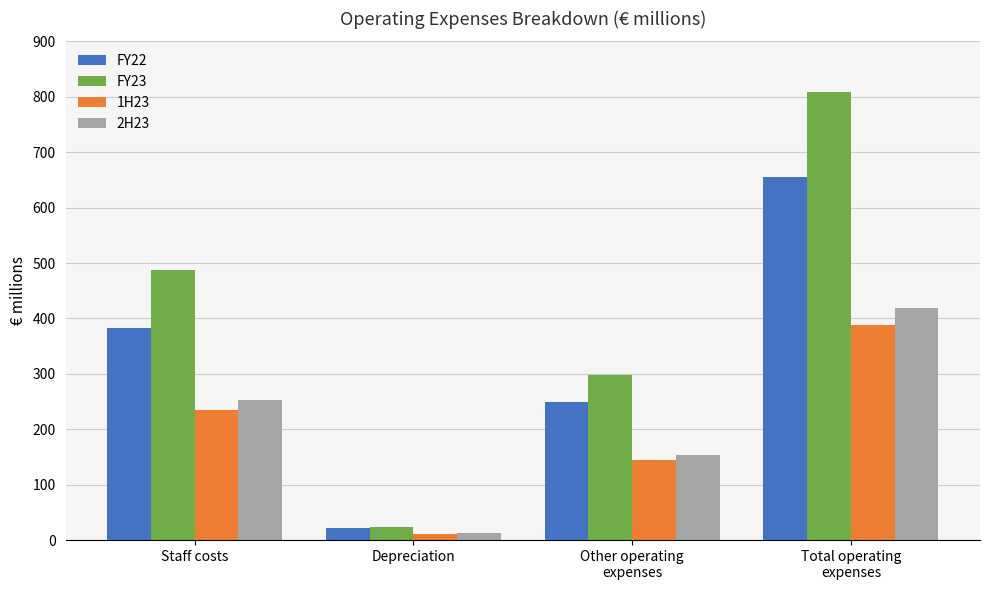

Reading left to right, list all the values displayed in this chart.

FY22: Staff costs=383	Depreciation=22	Other operating
expenses=250	Total operating
expenses=655
FY23: Staff costs=487	Depreciation=23	Other operating
expenses=298	Total operating
expenses=808
1H23: Staff costs=234	Depreciation=11	Other operating
expenses=144	Total operating
expenses=389
2H23: Staff costs=253	Depreciation=12	Other operating
expenses=154	Total operating
expenses=419